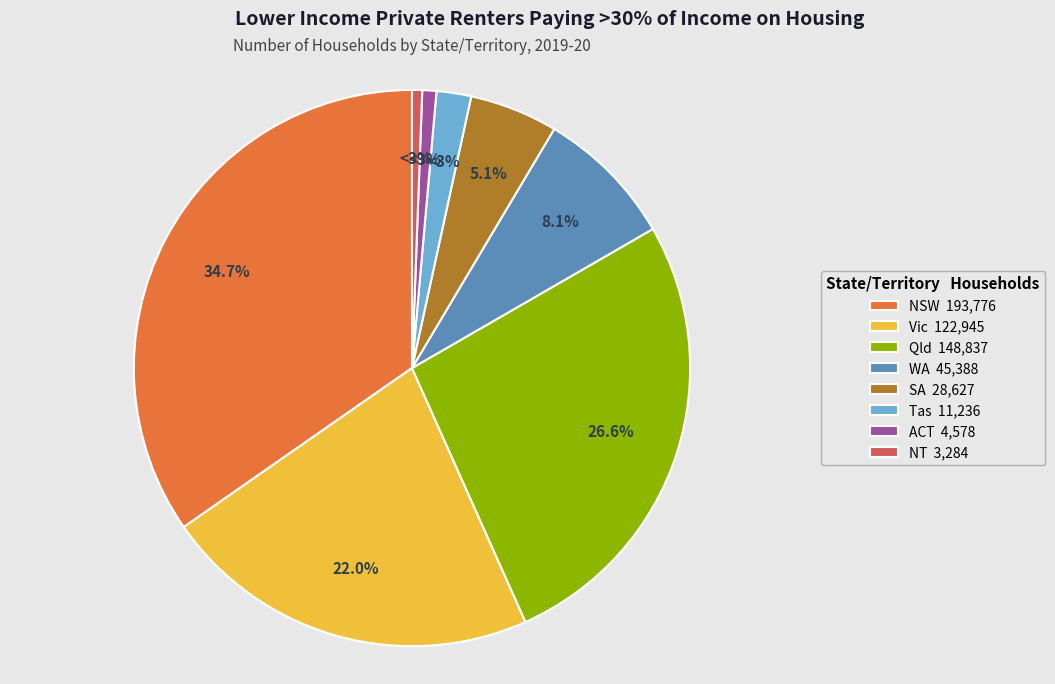

Does Tas represent more than half of the total?

No